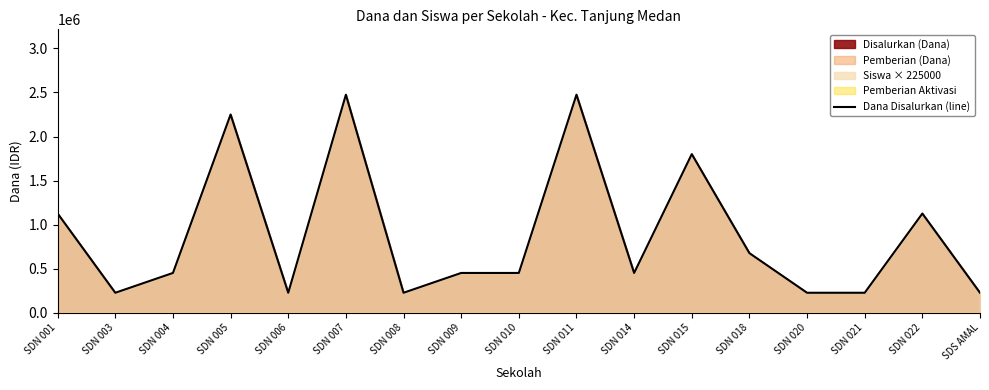

Rank the categories by value from highest to lowest.

SDN 007, SDN 011, SDN 005, SDN 015, SDN 001, SDN 022, SDN 018, SDN 004, SDN 009, SDN 010, SDN 014, SDN 003, SDN 006, SDN 008, SDN 020, SDN 021, SDS AMAL